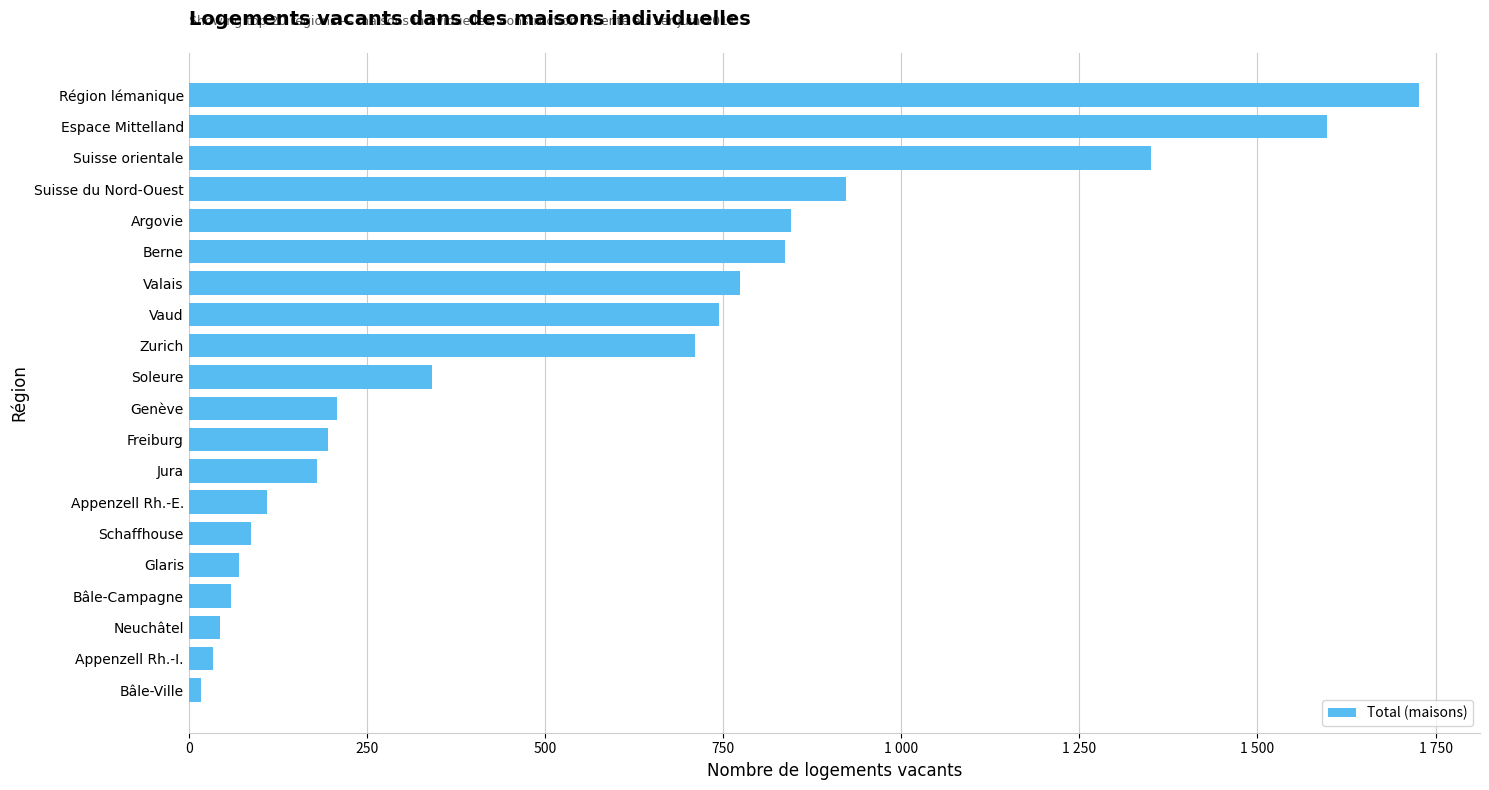

Does the chart contain stacked bars?

No